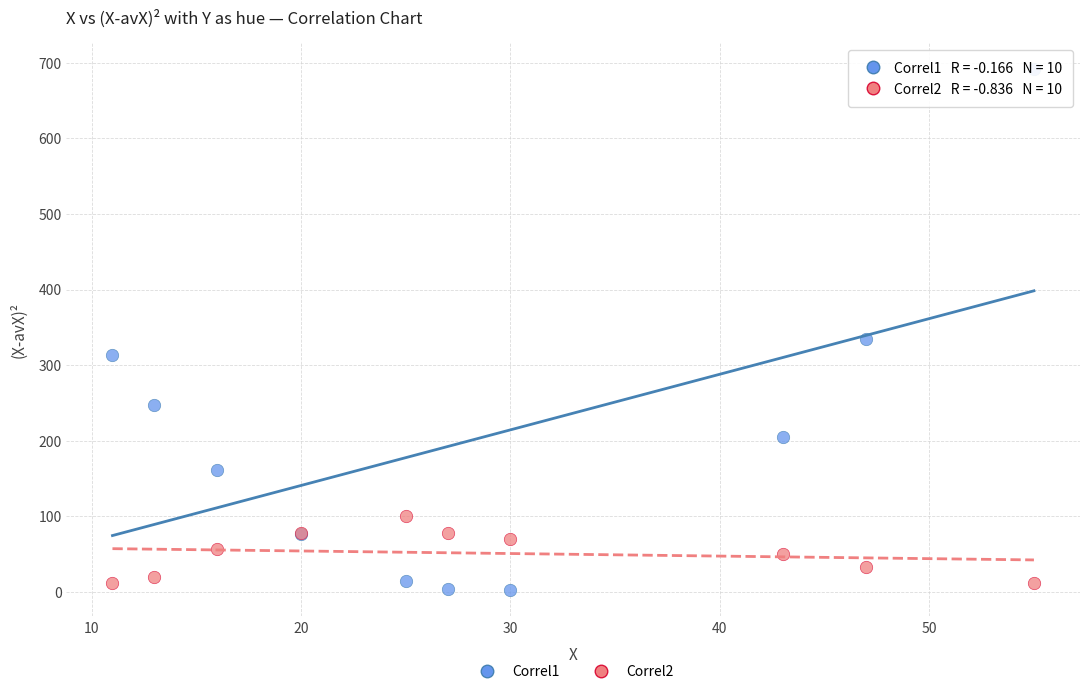

Across all series, what Y value is closest to 346?

334.9